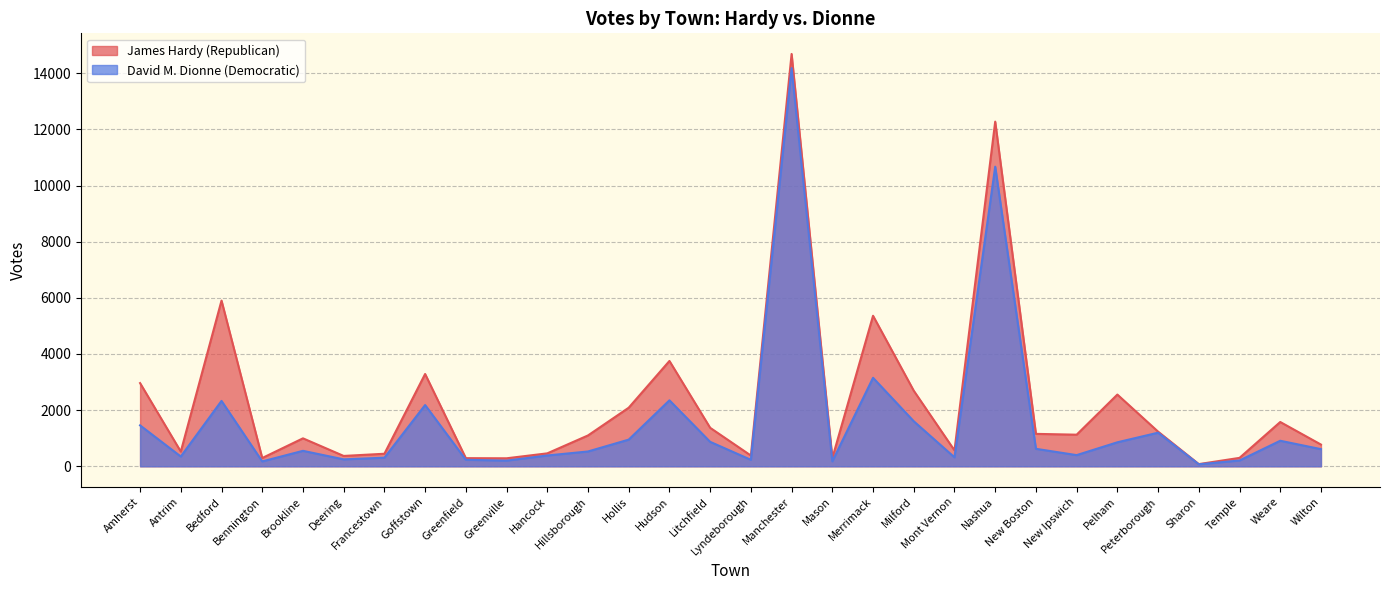

How many lines are shown in the chart?

2